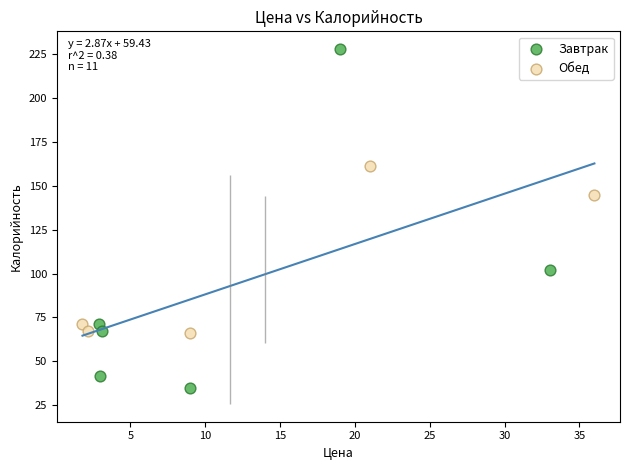

Which series reaches the minimum Y coordinate?

Завтрак